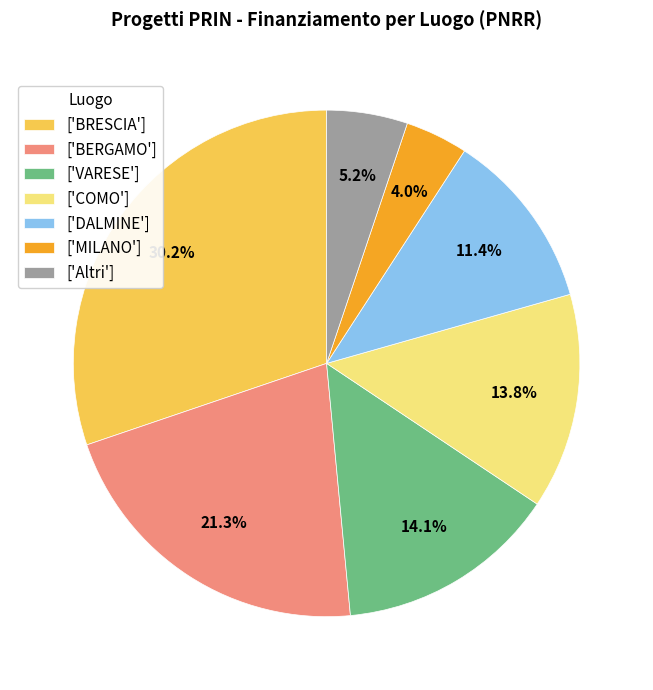

Between ['BERGAMO'] and ['COMO'], which is larger?

['BERGAMO']